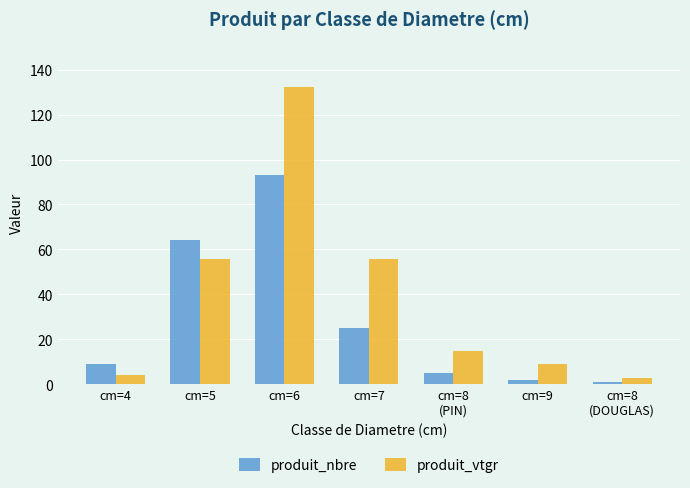

Is it true that produit_nbre equals 93.0 at cm=6?

True